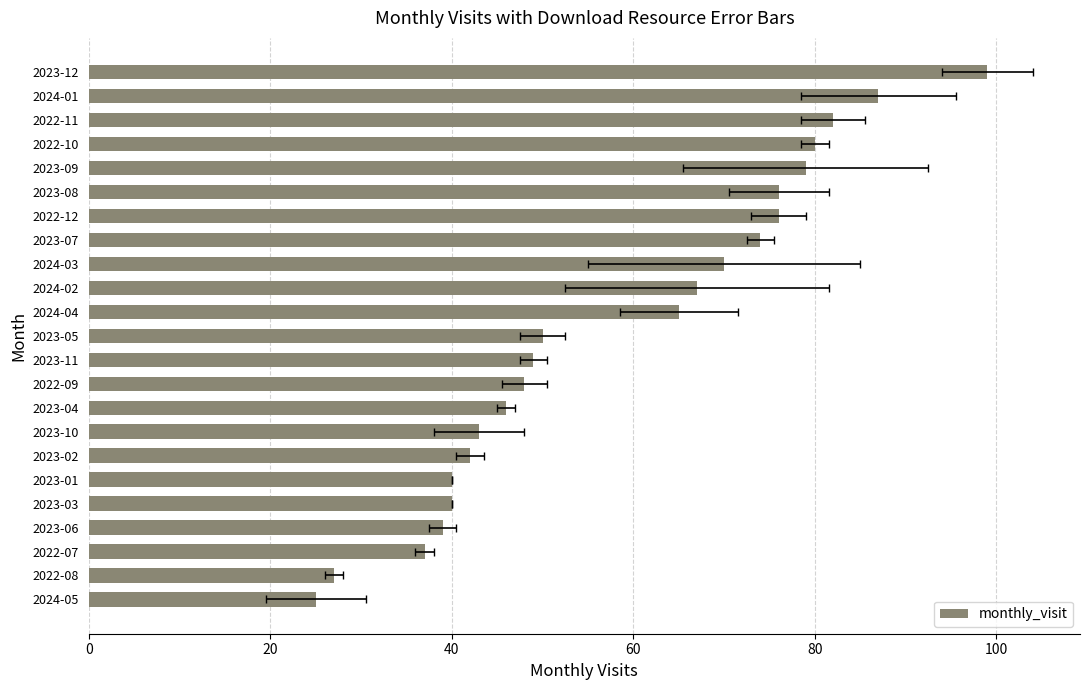

Does the chart contain any negative values?

No